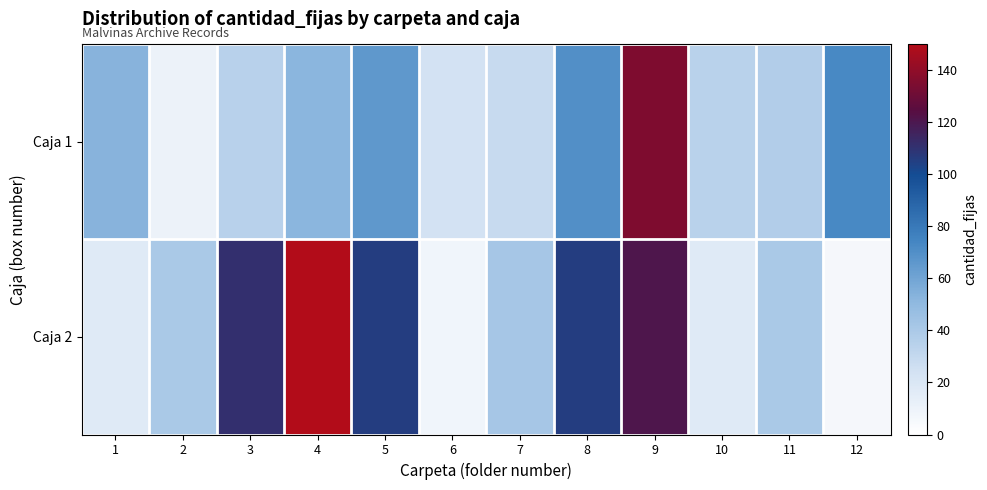

What is the maximum value for Caja 1?

135.0